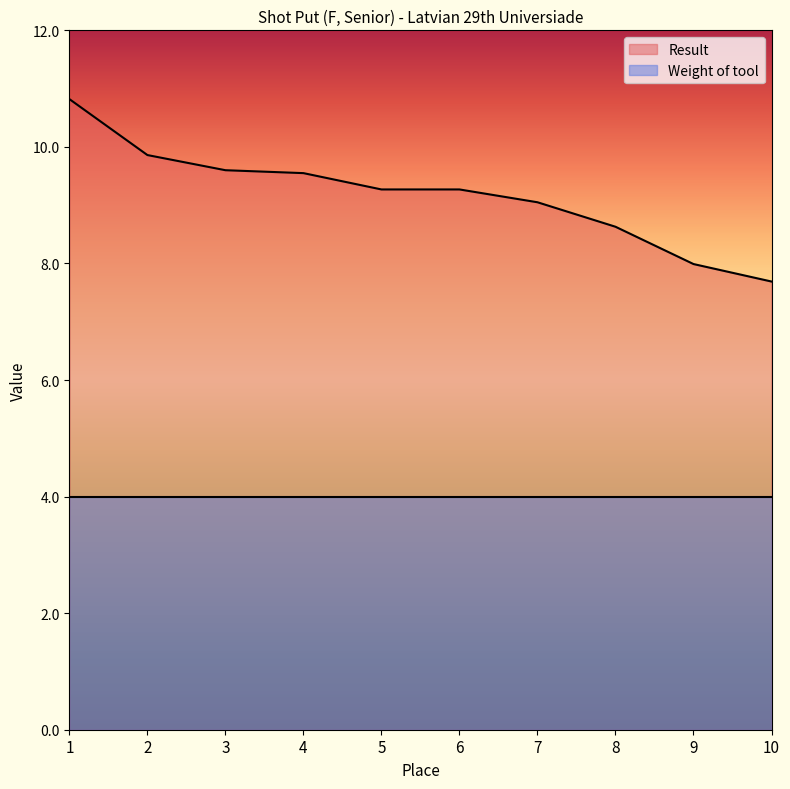

Reading left to right, transcribe all the data shown in this chart.

10.8	9.9	9.6	9.6	9.3	9.3	9.1	8.6	8.0	7.7